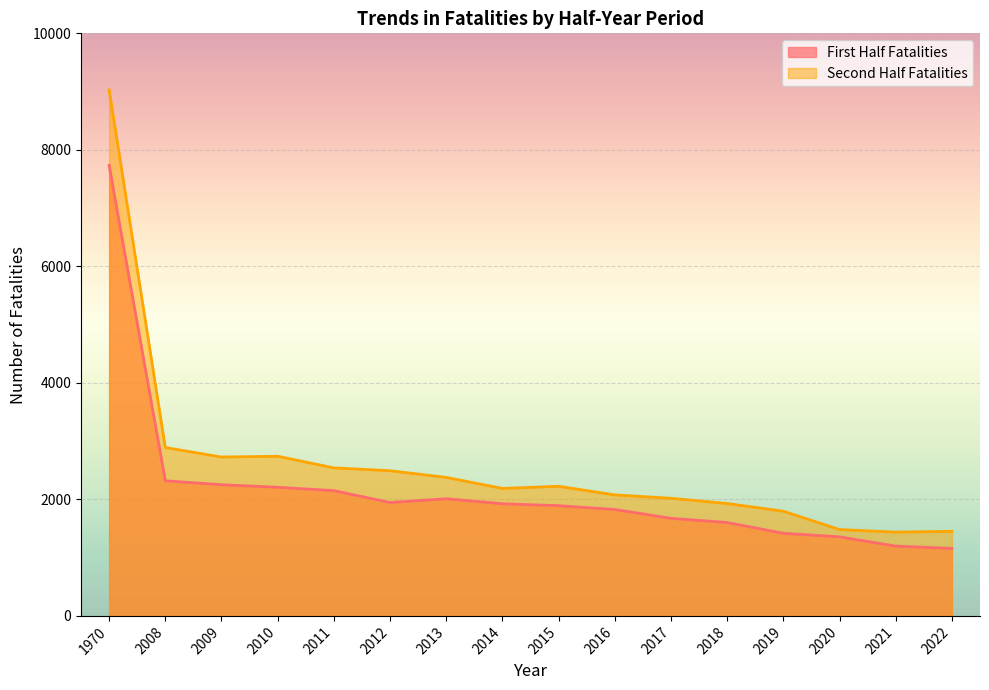

Which has a higher value, 2021 or 2009?

2009